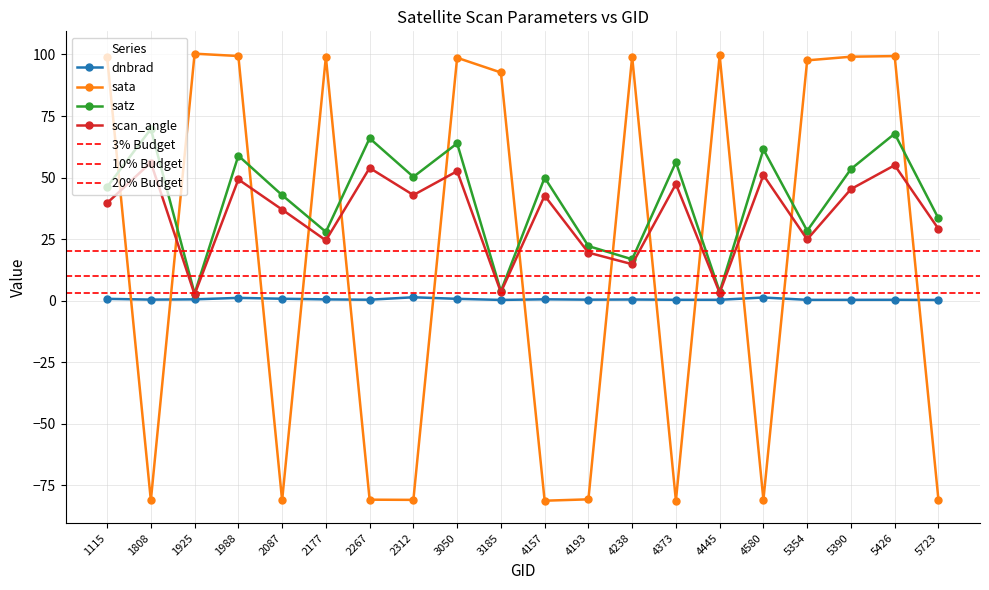

True or false: scan_angle has a value of 3.2 at 4445.

True